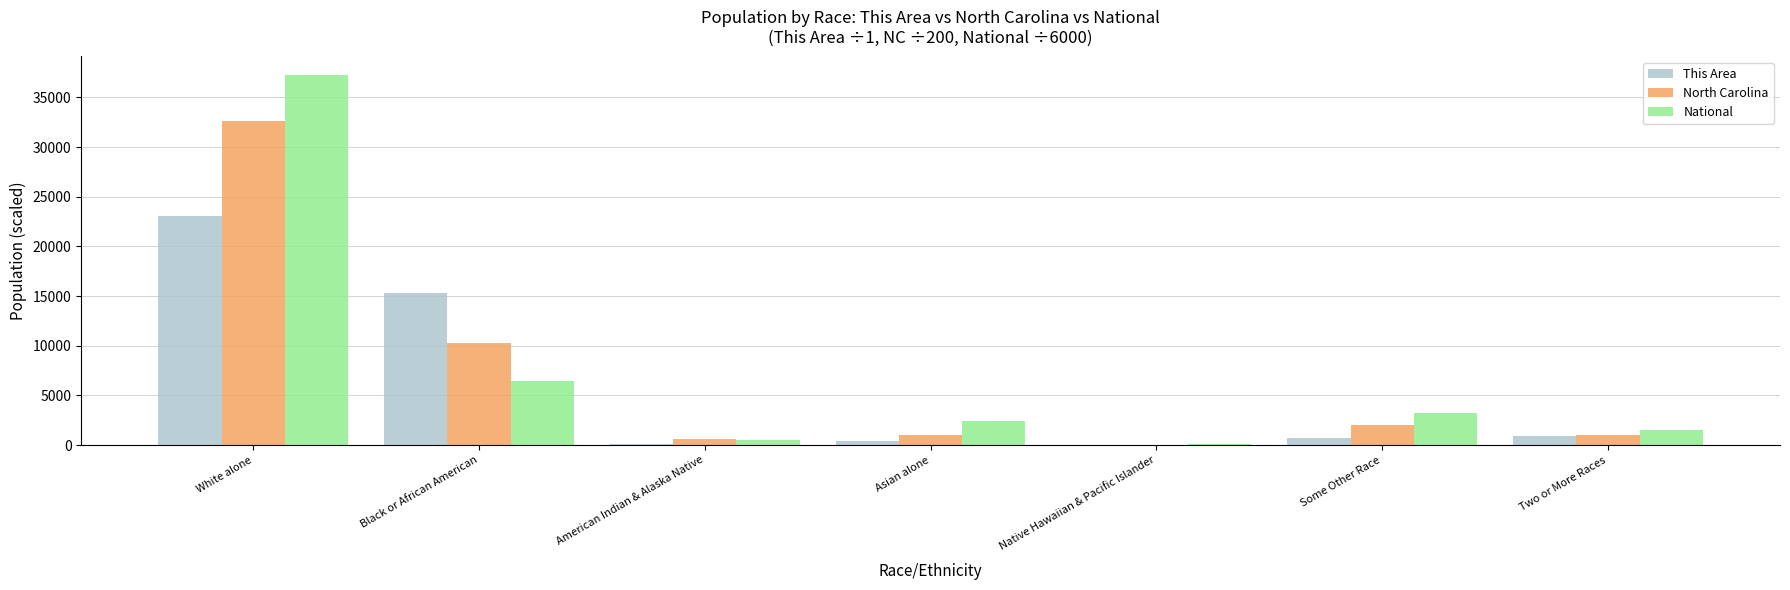

Which series changed the most between Black or African American and American Indian & Alaska Native?

This Area